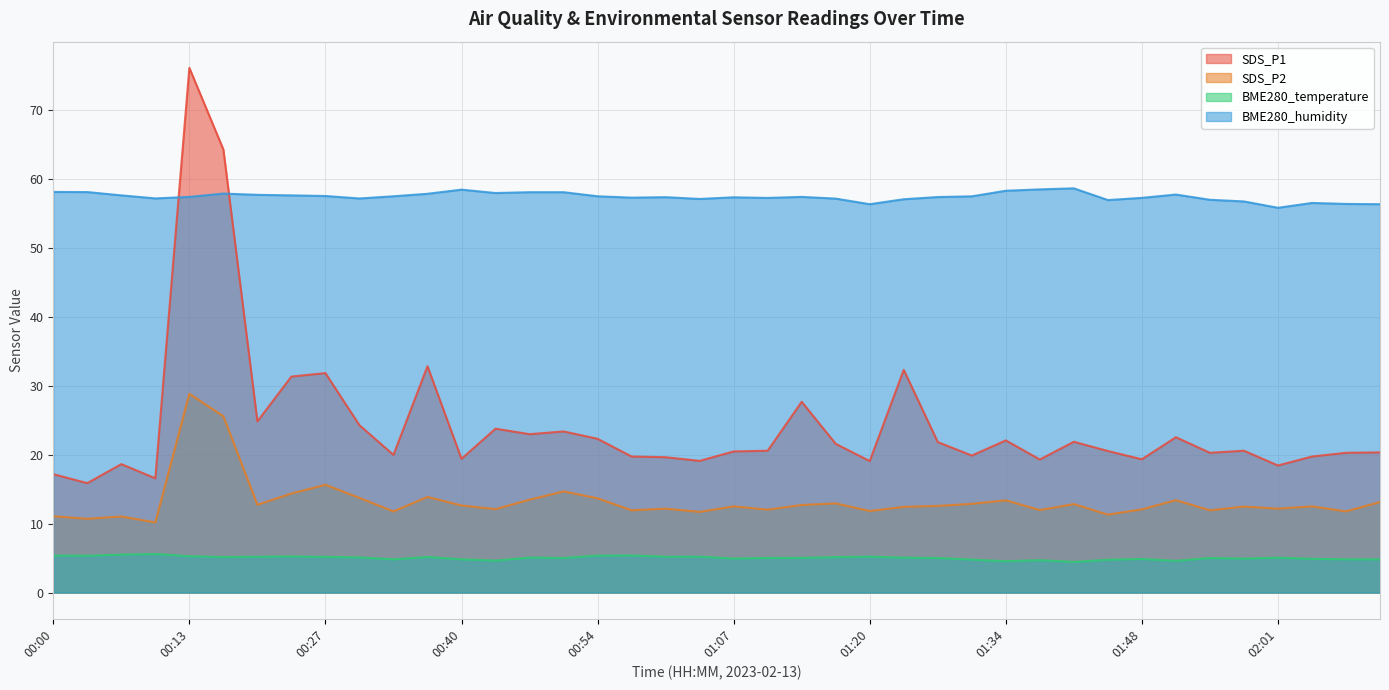

What is the minimum value for SDS_P2?

10.2